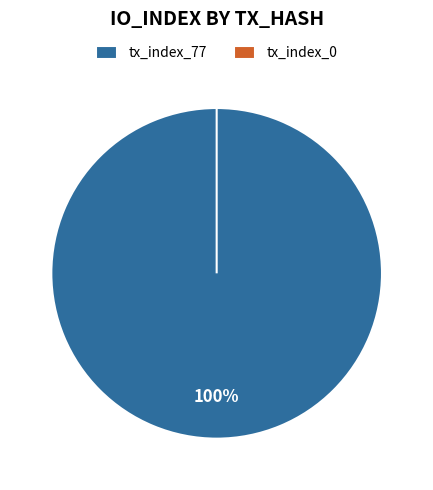

What is the change in value from tx_index_77 to tx_index_0?

-77